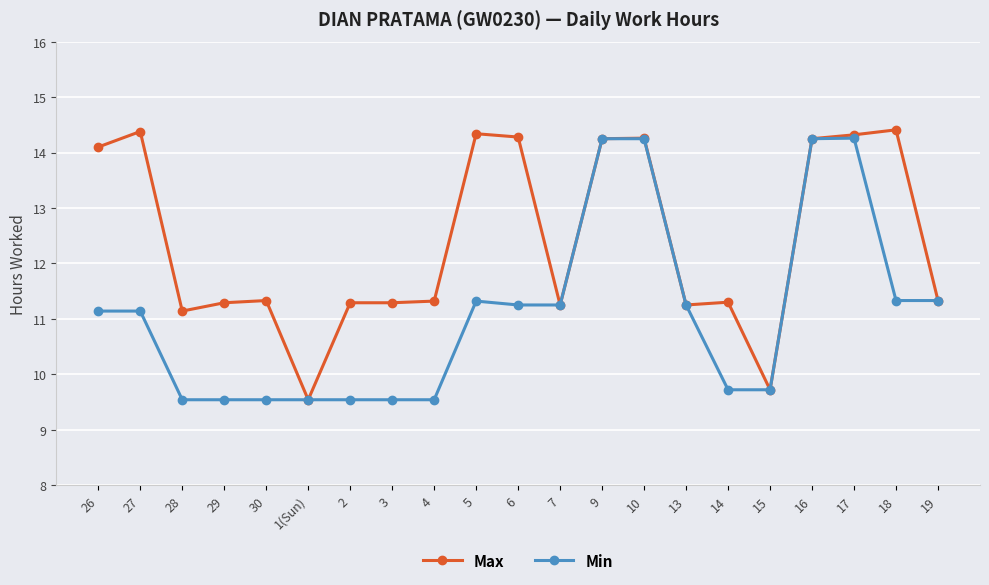

What is the label of the 3rd point from the right?

17